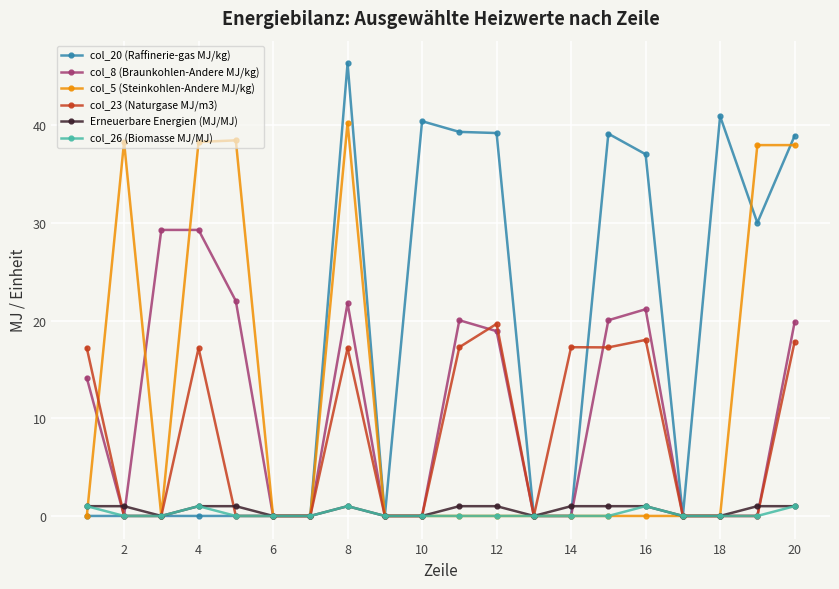

Which series has the largest range (max minus min)?

col_20 (Raffinerie-gas MJ/kg)